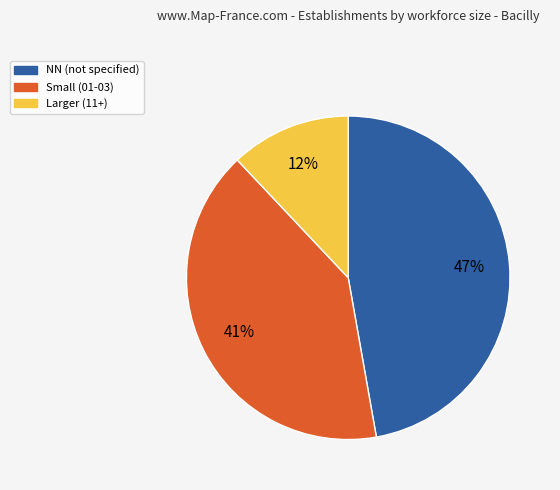

To the nearest percent, what is the difference between the largest and smallest slice percentages?

35%